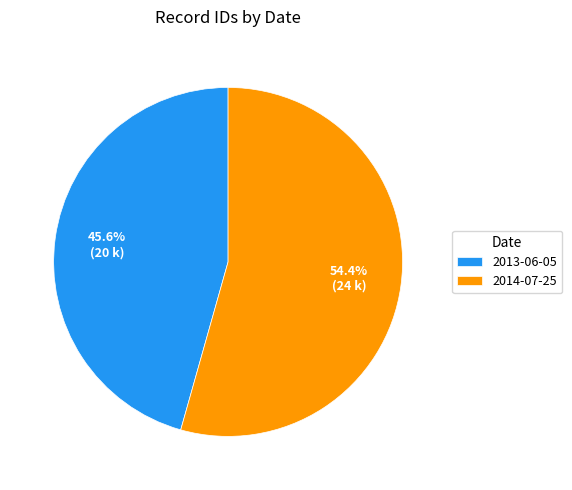

True or false: 2013-06-05 accounts for 46% of the total.

True